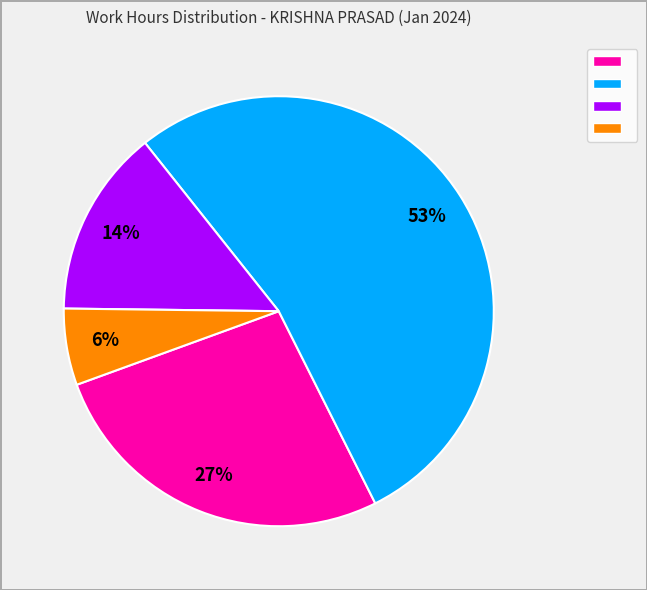

To the nearest percent, what is the average slice percentage?

25%